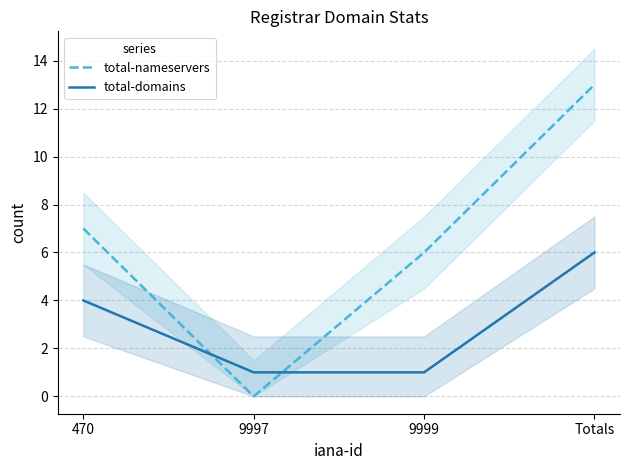

Does the chart display data point markers on the line(s)?

No